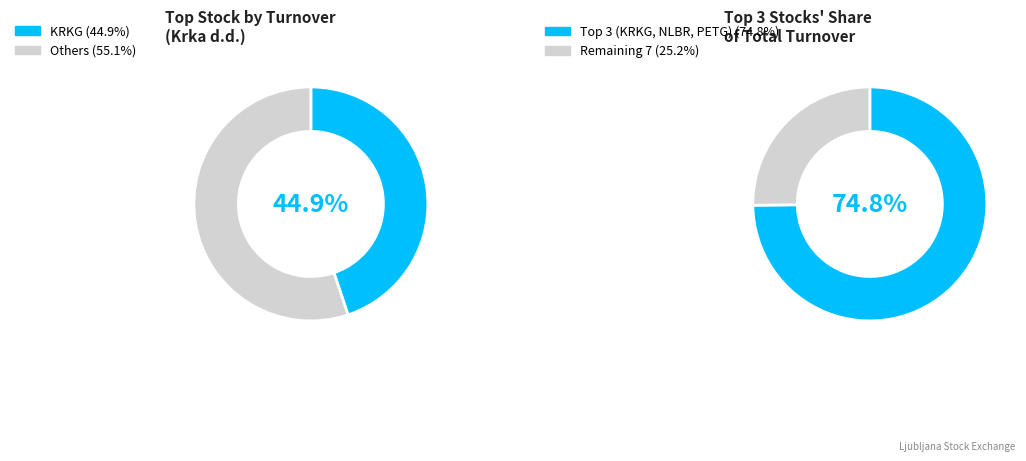

To the nearest percent, what portion does Zavarovalnica Triglav d.d. represent?

7%